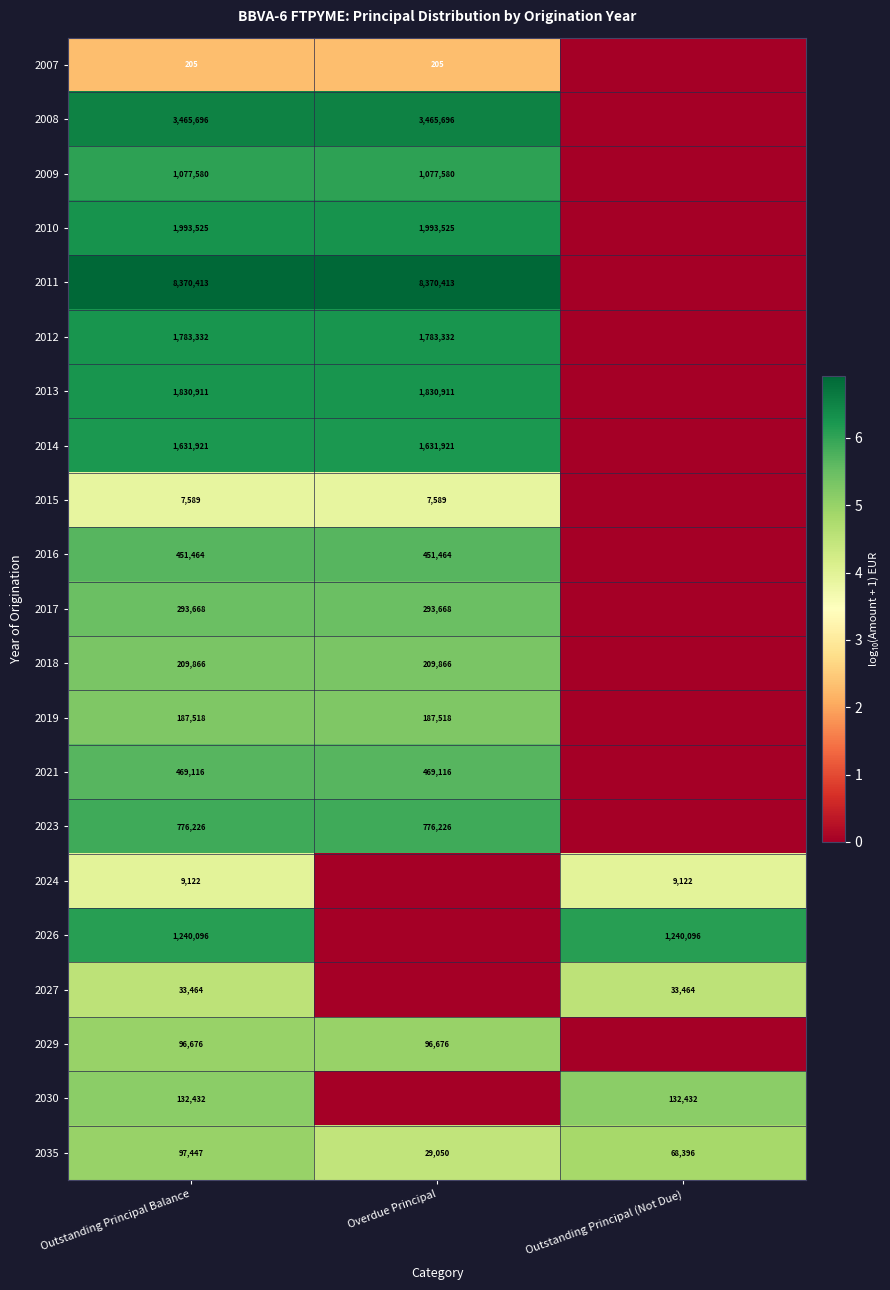

Is the value of 2018 at Overdue Principal greater than the value of 2014 at Overdue Principal?

No